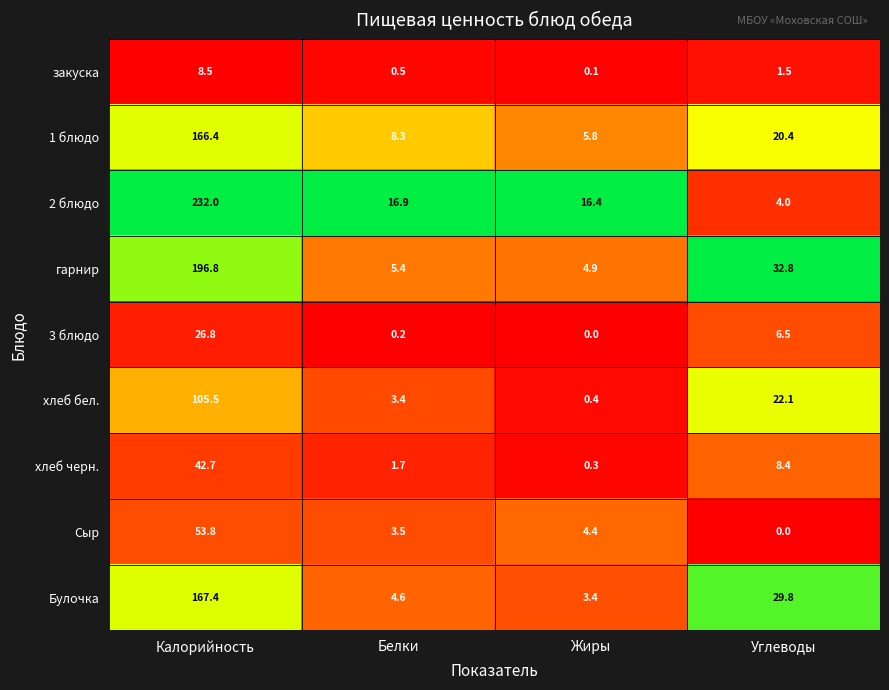

Is it true that закуска equals 8.5 at Калорийность?

True